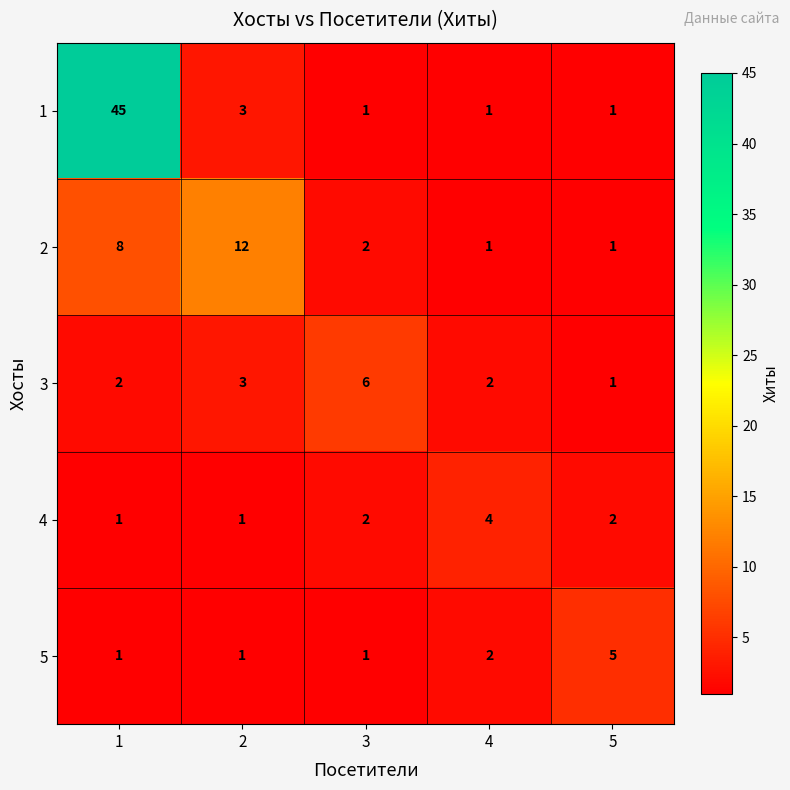

How many data points in 2 are less than 2?

2